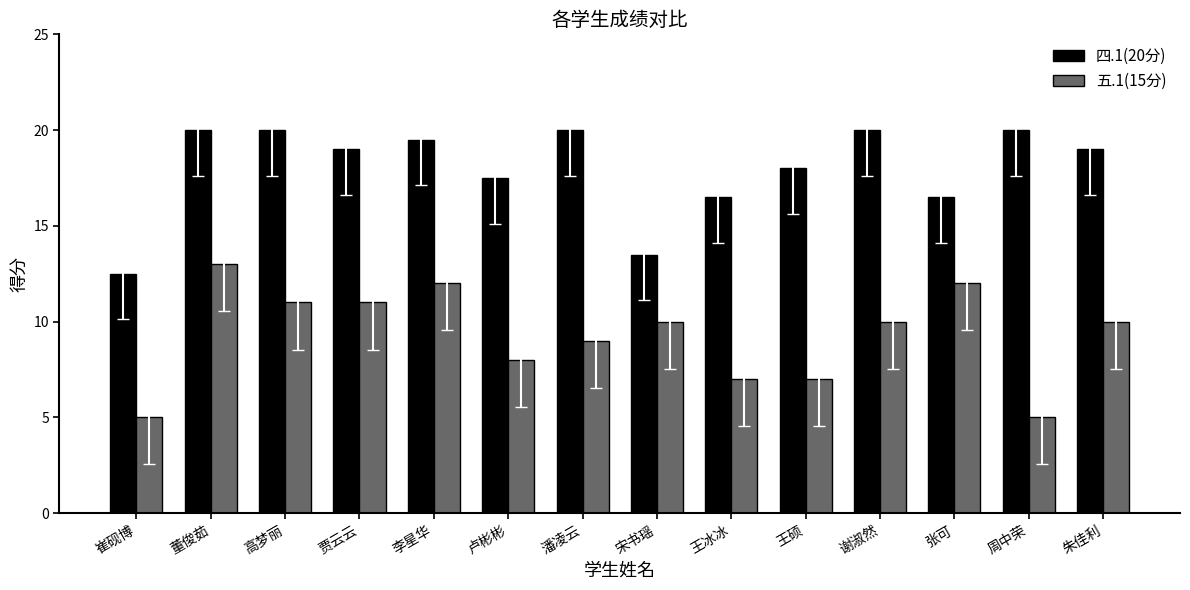

Reading left to right, what are all the values shown in this chart?

四.1(20分): 12.5	20.0	20.0	19.0	19.5	17.5	20.0	13.5	16.5	18.0	20.0	16.5	20.0	19.0
五.1(15分): 5.0	13.0	11.0	11.0	12.0	8.0	9.0	10.0	7.0	7.0	10.0	12.0	5.0	10.0